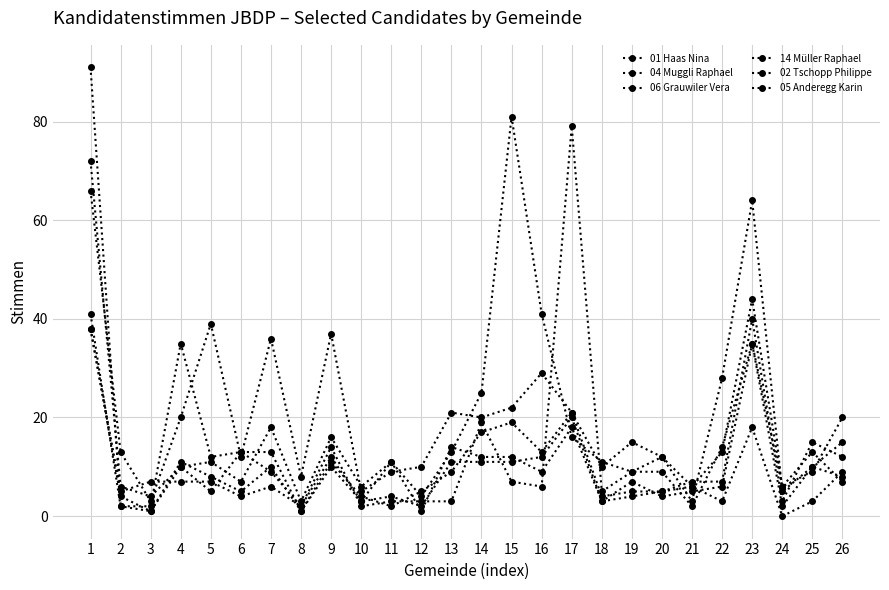

At which category is the sum across all series the highest?

1